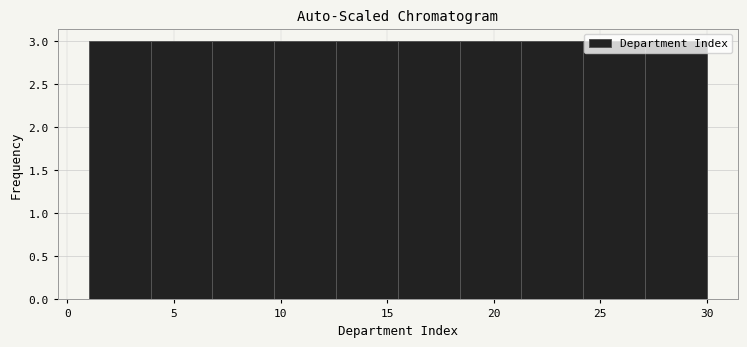

How tall is the bar that spans 9.7 to 12.6 on the x-axis? Neither the bar edges nor the heights are printed on the chart, so give them approximately, as read against the axes.

3